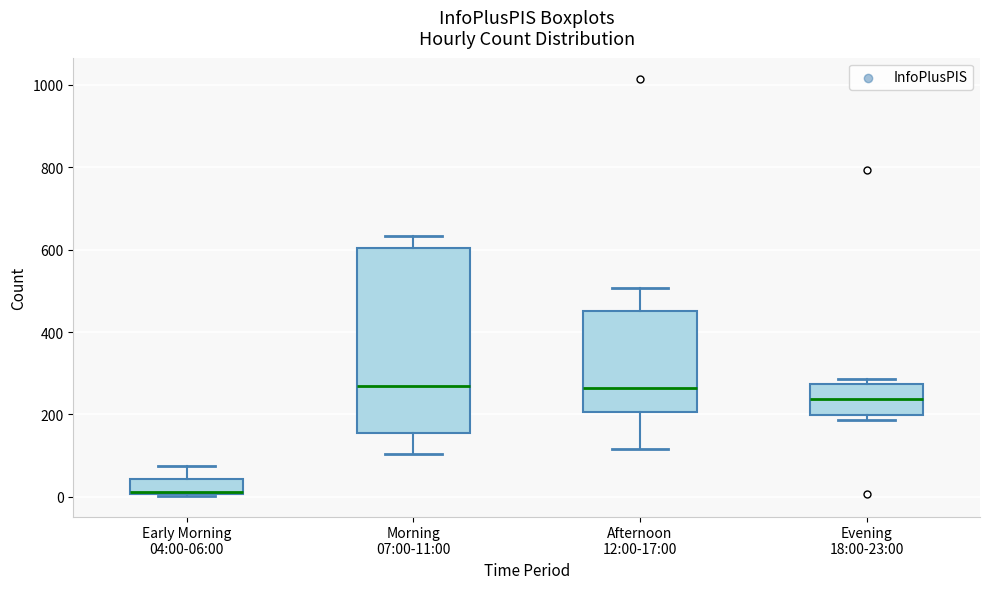

Where is the lower edge of the box for Morning 07:00-11:00 on the y-axis? The values are not printed on the chart, so give them approximately, as read against the axis.

160